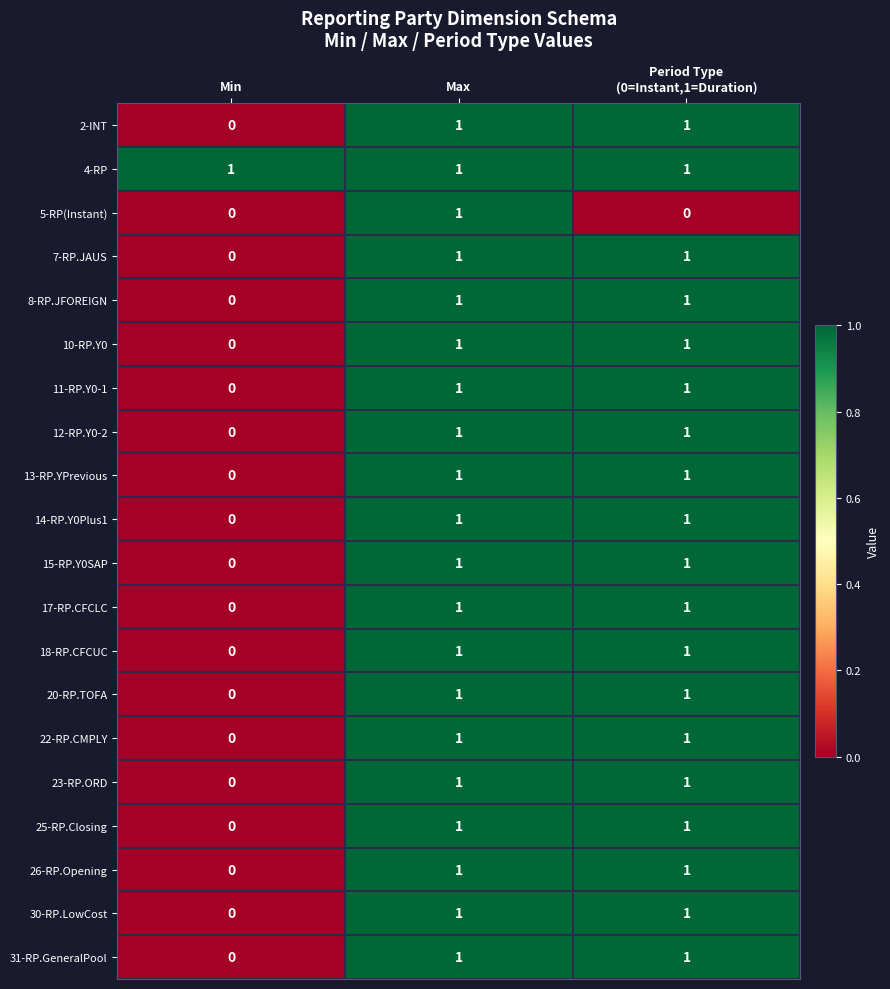

Is it true that 23-RP.ORD equals 1 at Max?

True